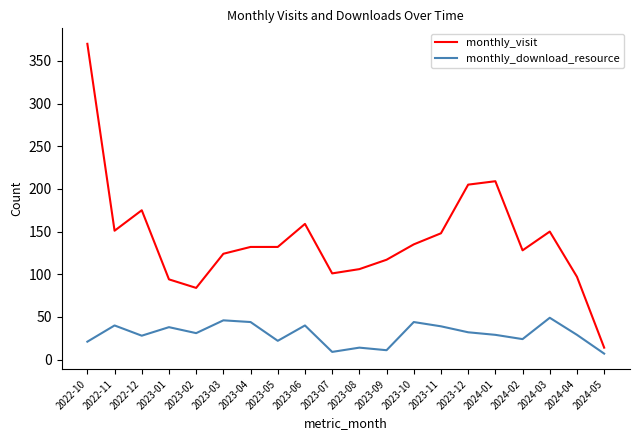

What position from the right is 2024-01?

5